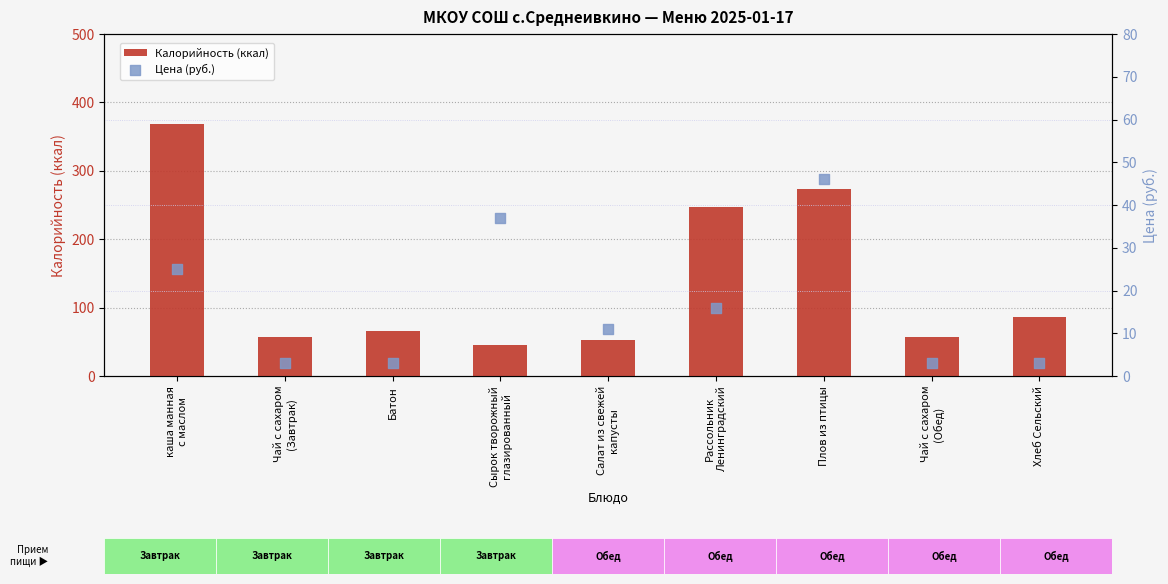

What is the total value across all series at Чай с сахаром
(Обед)?

59.8